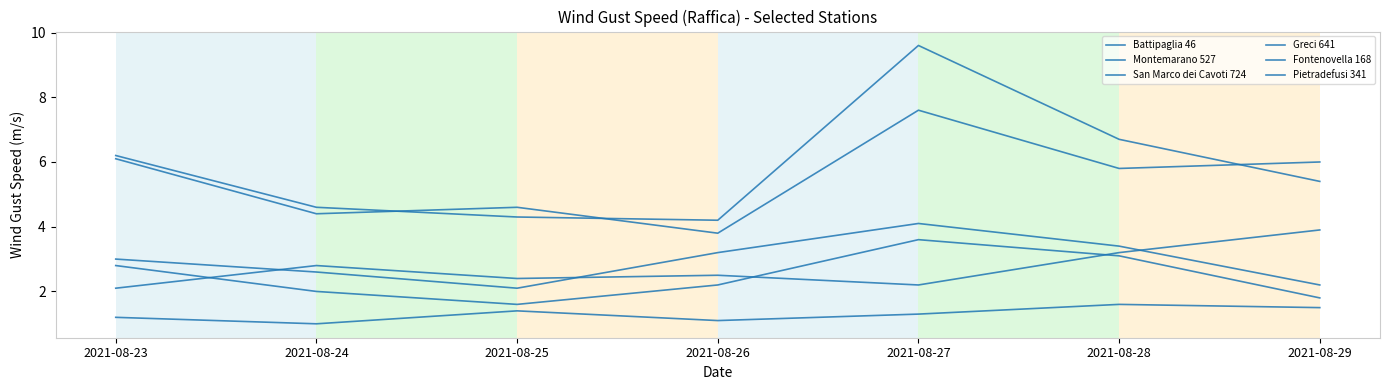

Is the value of Montemarano 527 at 2021-08-27 greater than the value of Fontenovella 168 at 2021-08-25?

Yes